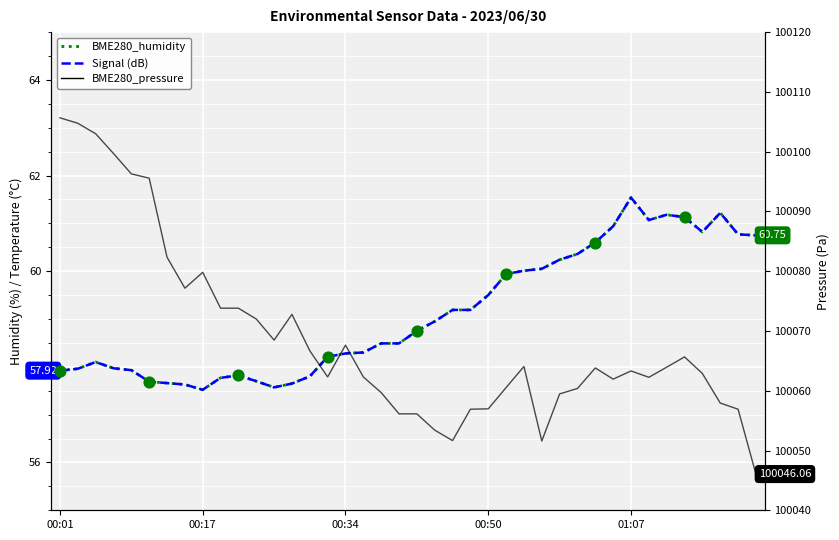

At which category is the sum across all series the highest?

00:01